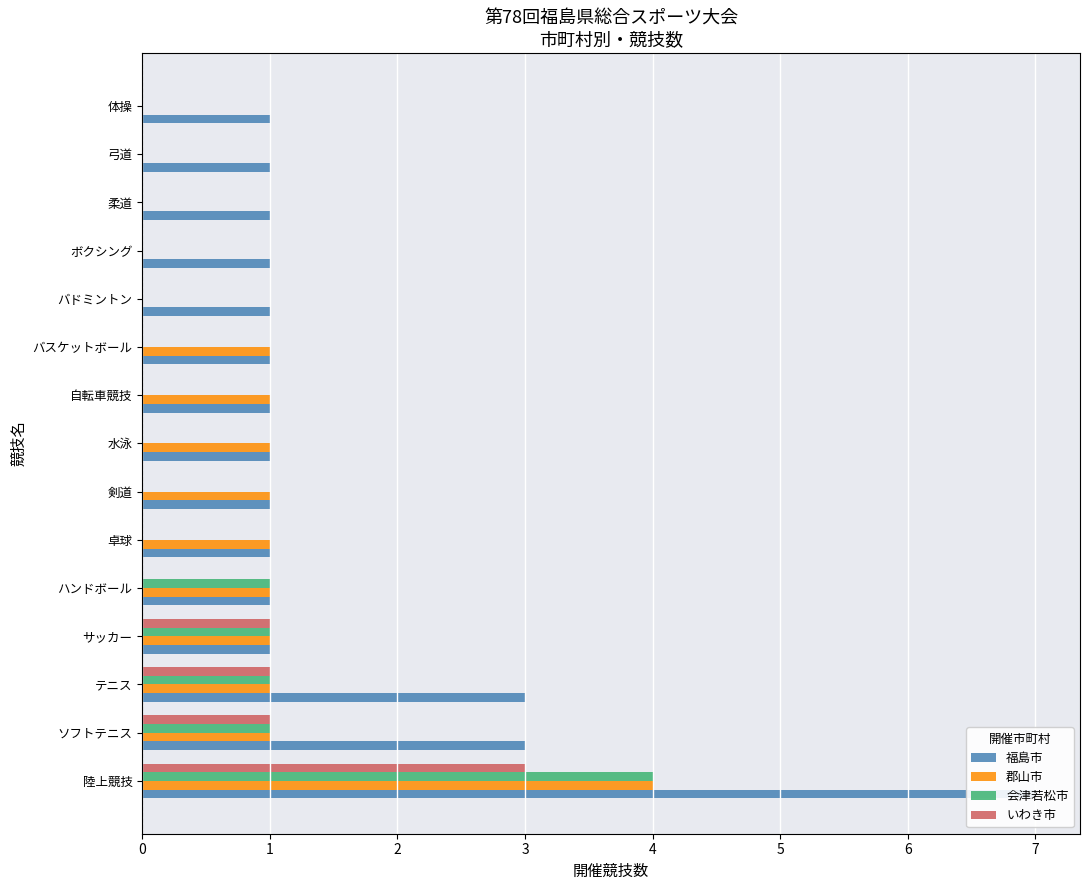

Which series changed the most between サッカー and 剣道?

会津若松市